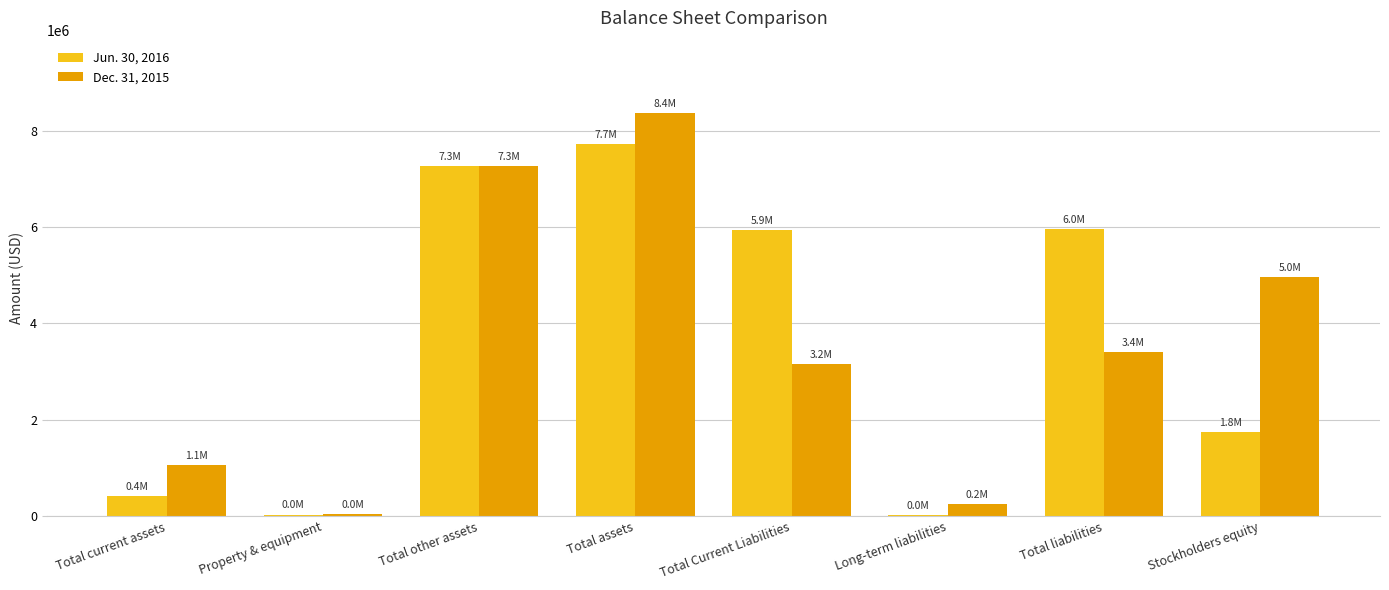

At which category is the sum across all series the highest?

Total assets